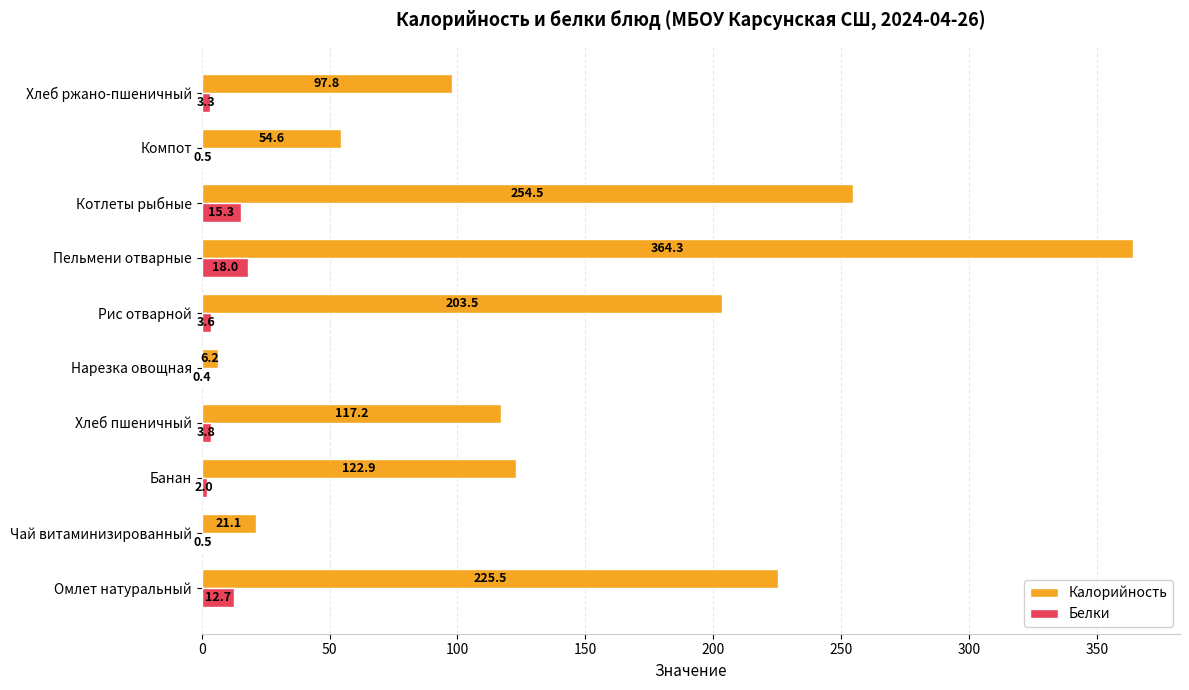

At which category is the sum across all series the highest?

Пельмени отварные